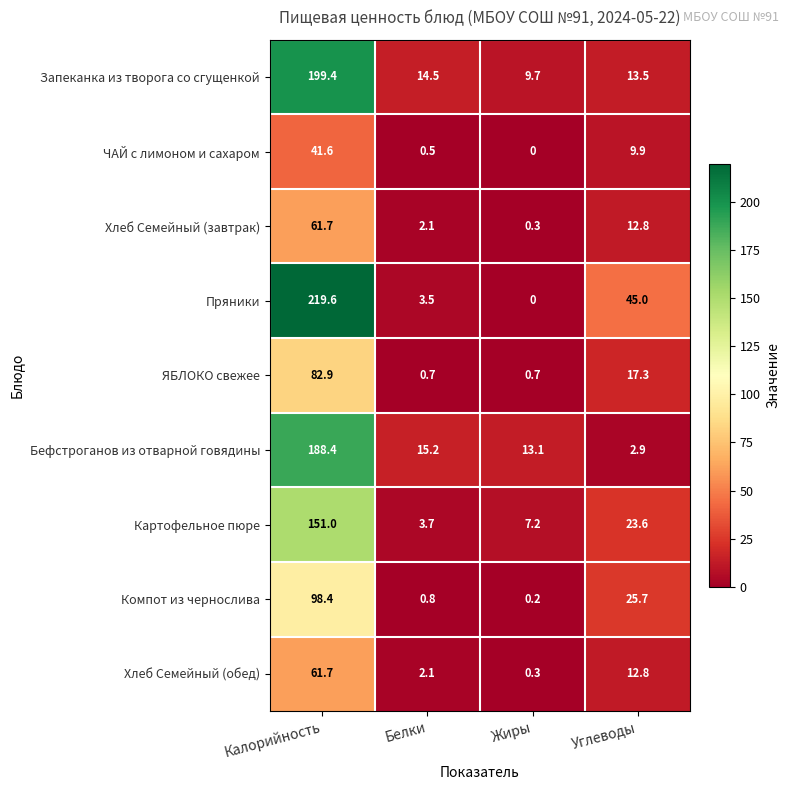

Which series changed the most between Калорийность and Жиры?

Пряники